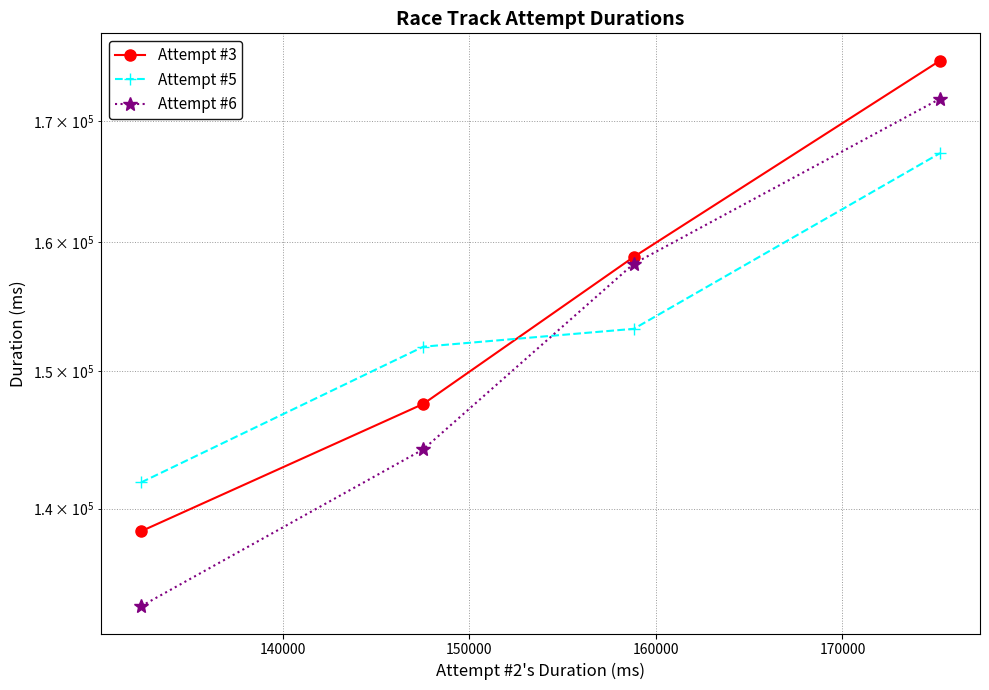

How many values in the Attempt #5 series are below 153192?

2